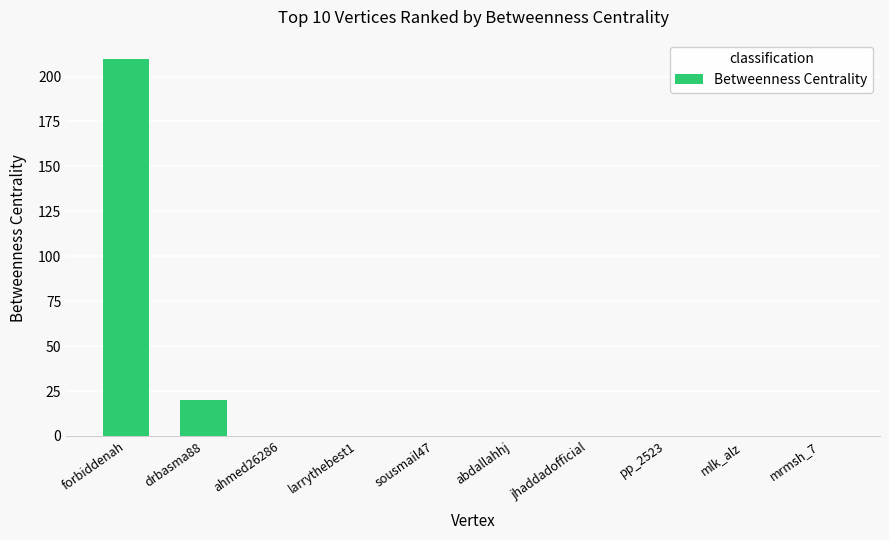

Where is the data nearest to the value 105?

drbasma88